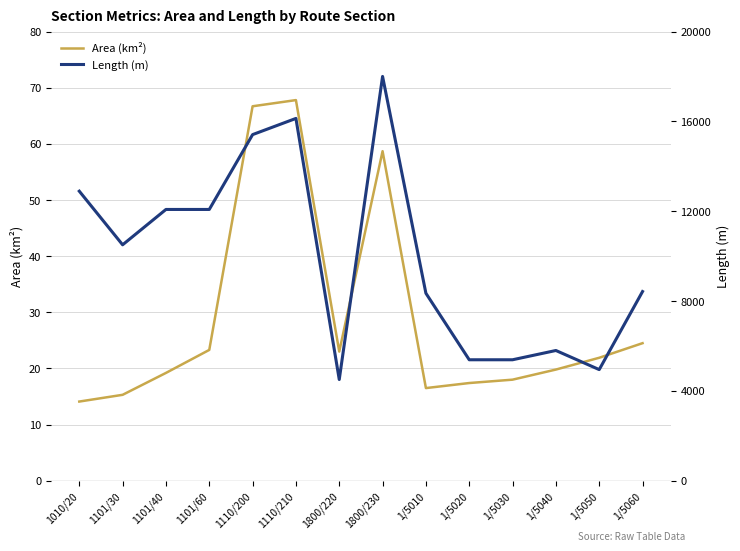

What position from the right is 1800/230?

7